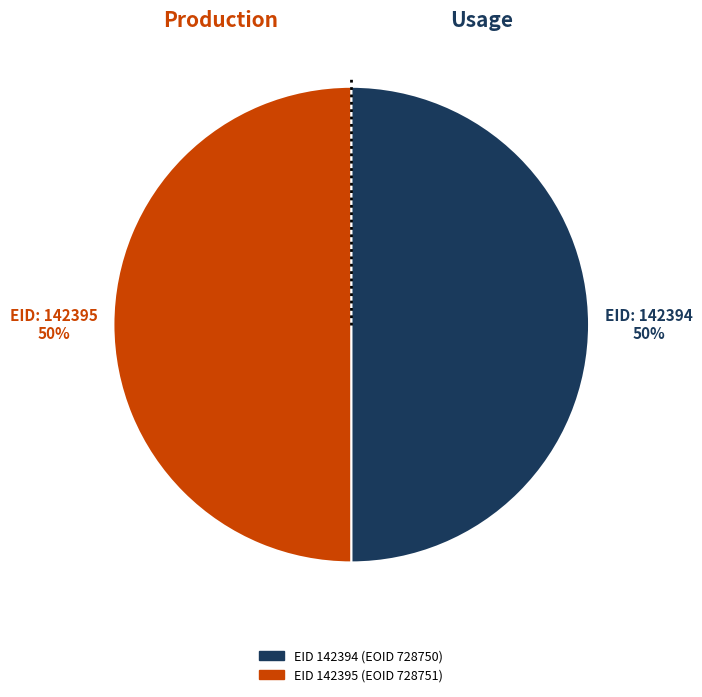

To the nearest percent, what is the average slice percentage?

50%